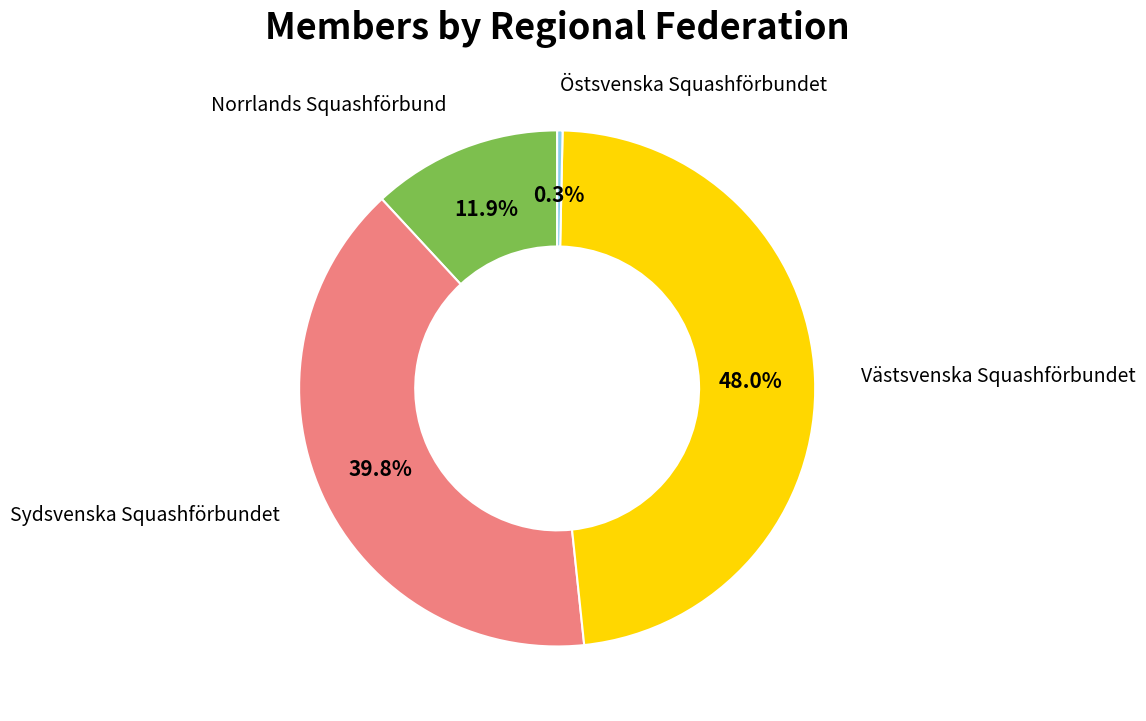

How many segments does this pie chart have?

4